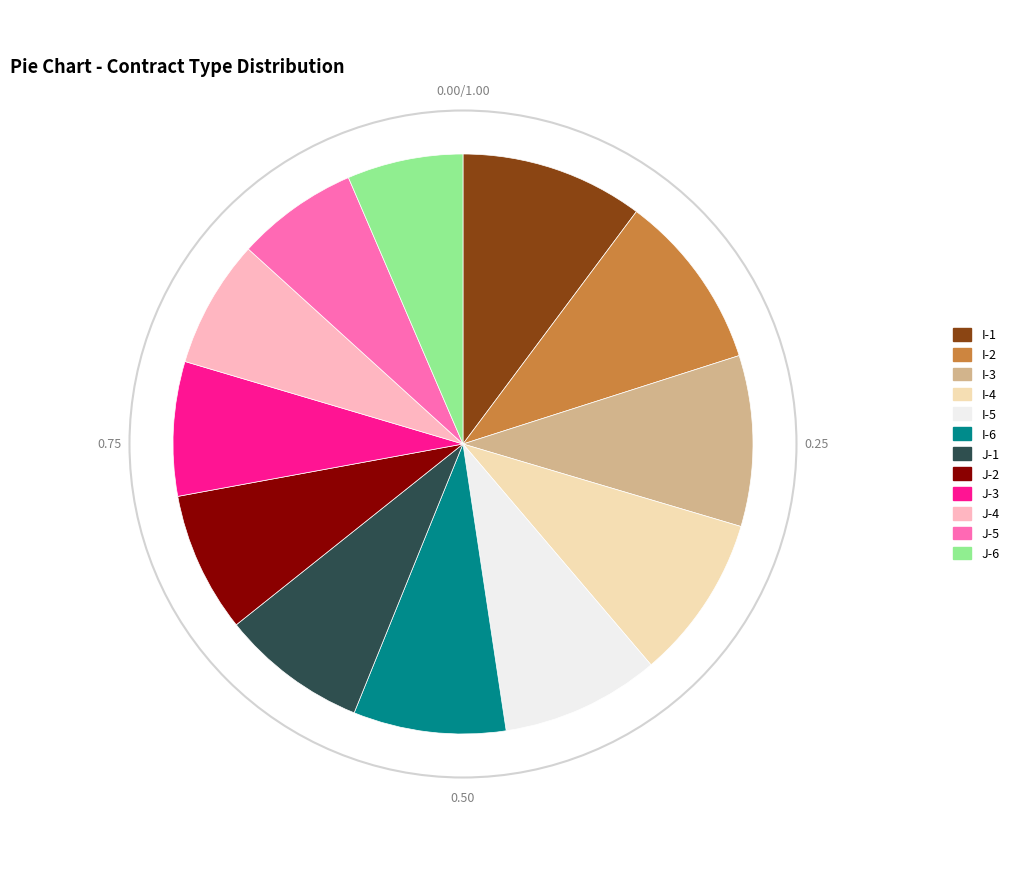

Count the number of slices in the pie.

12